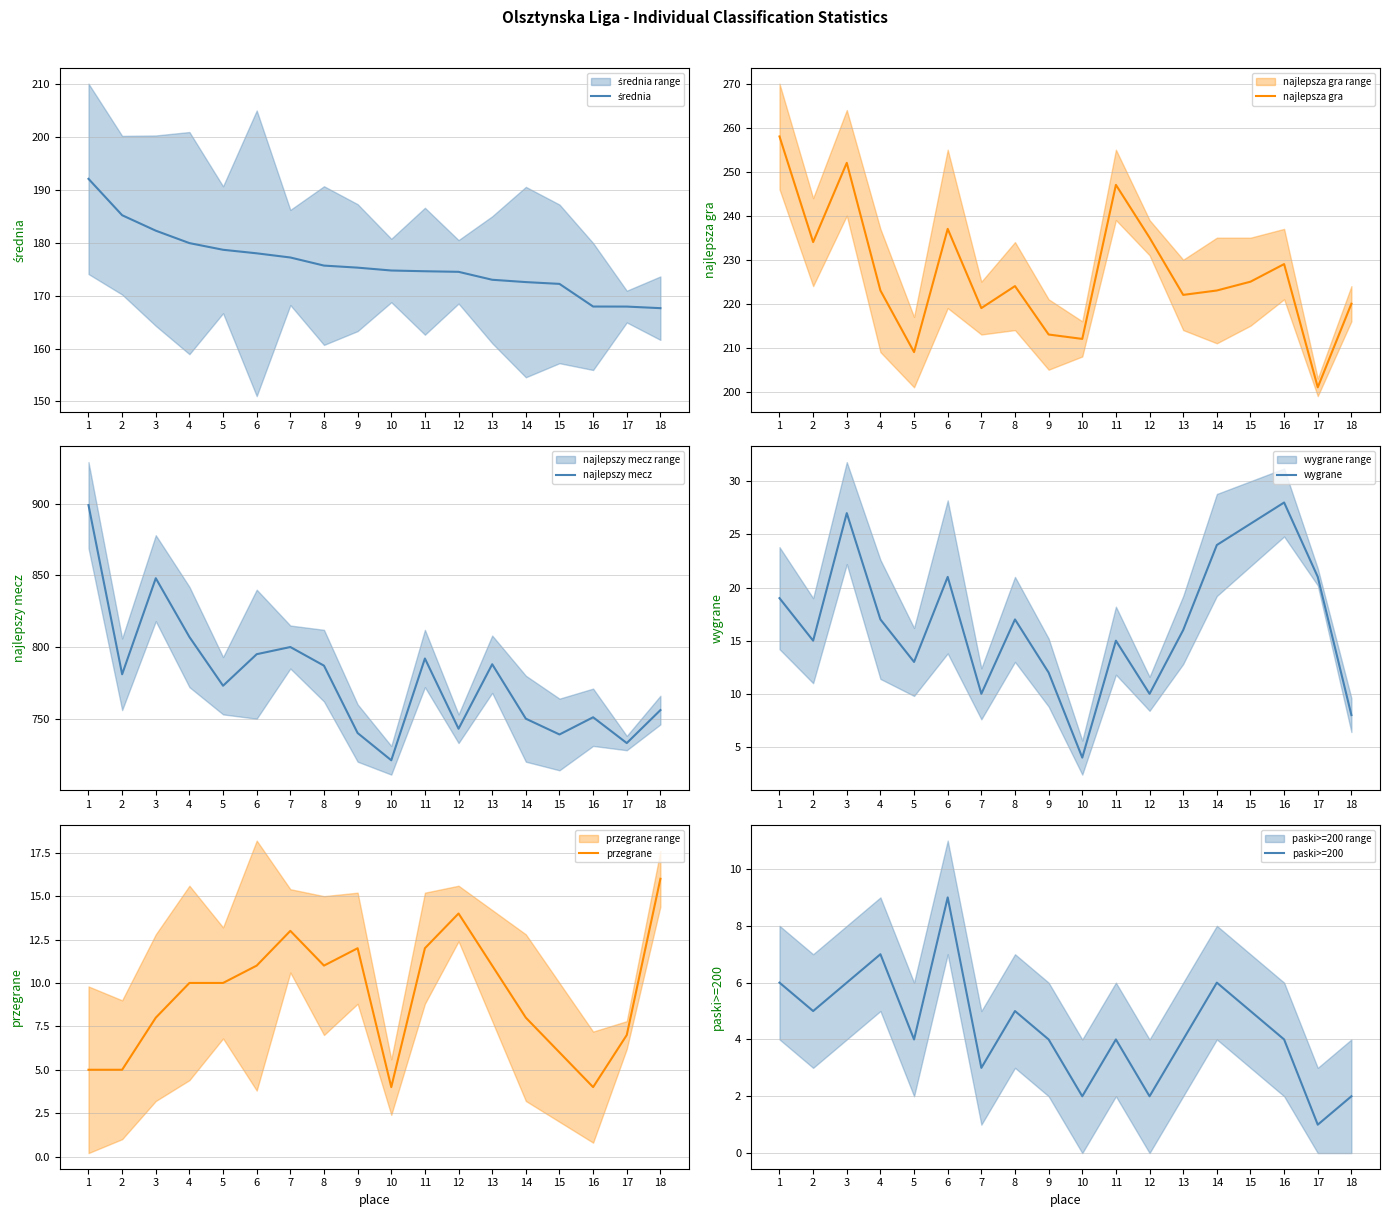

True or false: przegrane and najlepsza gra cross at least once.

False